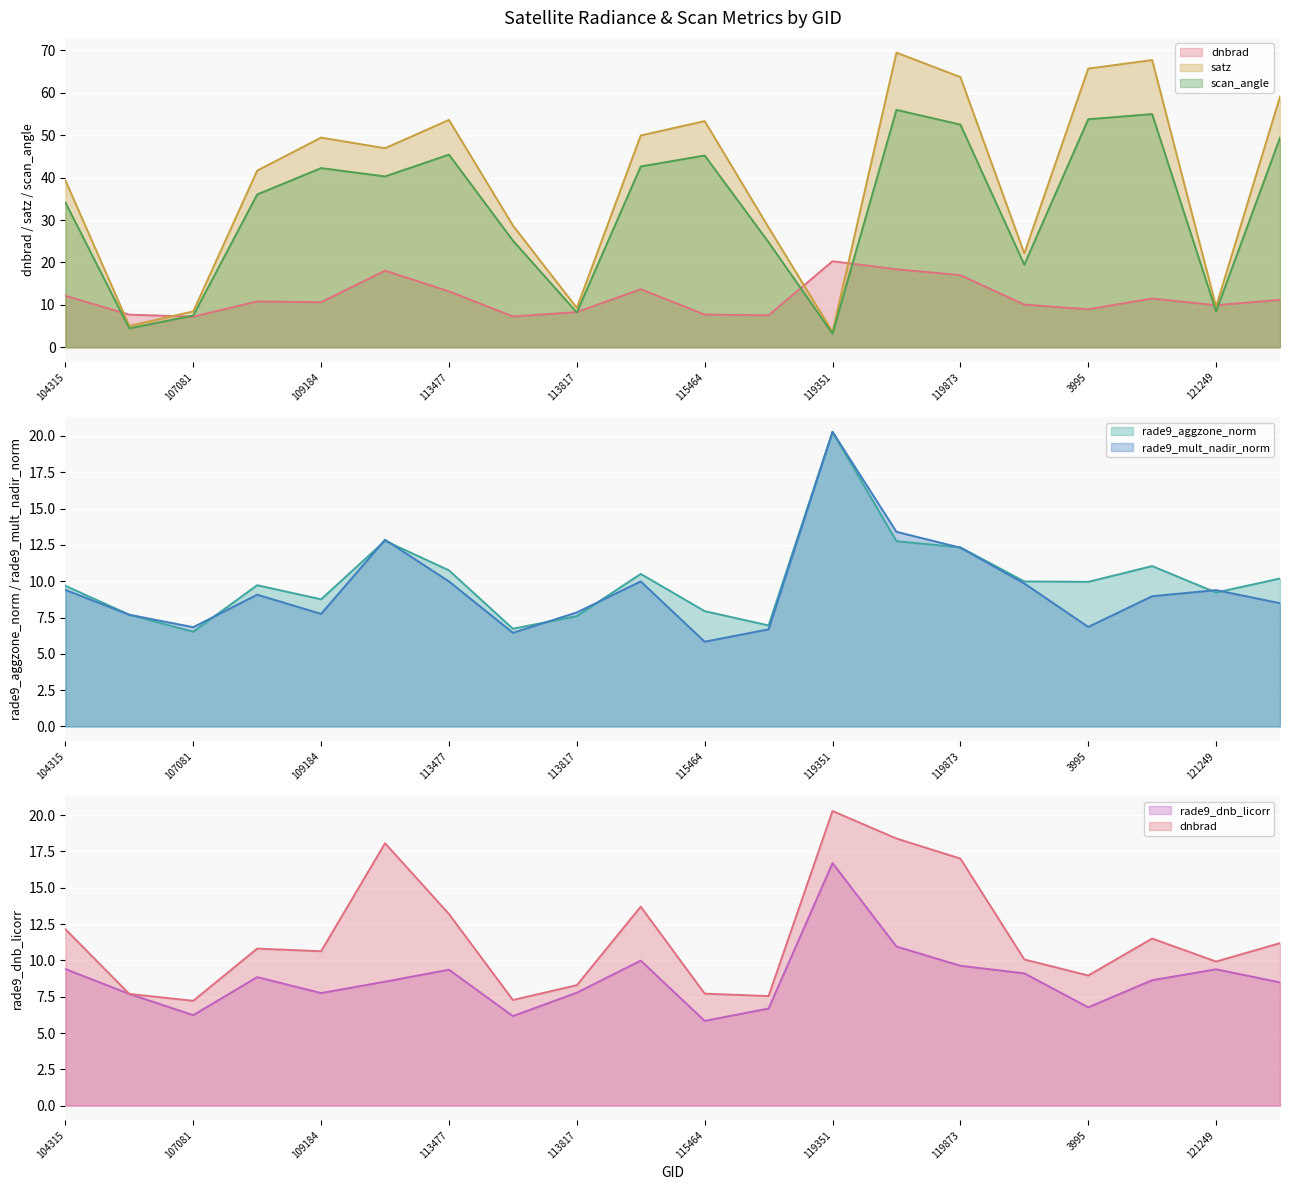

Reading left to right, transcribe all the data shown in this chart.

dnbrad: 104315=12.1	104431=7.7	107081=7.2	107253=10.8	109184=10.6	112622=18.1	113477=13.2	113644=7.3	113817=8.3	115226=13.7	115464=7.7	115591=7.5	119351=20.3	3797=18.4	119873=17.0	120388=10.1	3995=9.0	120740=11.5	121249=9.9	121771=11.2
satz: 104315=39.3	104431=5.0	107081=8.5	107253=41.6	109184=49.4	112622=46.9	113477=53.6	113644=28.7	113817=9.3	115226=49.9	115464=53.3	115591=28.2	119351=3.6	3797=69.4	119873=63.7	120388=22.1	3995=65.7	120740=67.7	121249=9.6	121771=59.1
scan_angle: 104315=34.1	104431=4.5	107081=7.5	107253=36.0	109184=42.2	112622=40.3	113477=45.4	113644=25.2	113817=8.2	115226=42.6	115464=45.2	115591=24.8	119351=3.2	3797=56.0	119873=52.5	120388=19.5	3995=53.7	120740=55.0	121249=8.5	121771=49.4
rade9_aggzone_norm: 104315=9.7	104431=7.7	107081=6.5	107253=9.7	109184=8.8	112622=12.8	113477=10.7	113644=6.7	113817=7.6	115226=10.5	115464=7.9	115591=7.0	119351=20.3	3797=12.8	119873=12.3	120388=10.0	3995=10.0	120740=11.0	121249=9.2	121771=10.2
rade9_mult_nadir_norm: 104315=9.4	104431=7.7	107081=6.8	107253=9.1	109184=7.7	112622=12.9	113477=10.0	113644=6.4	113817=7.8	115226=10.0	115464=5.8	115591=6.7	119351=20.3	3797=13.4	119873=12.3	120388=9.8	3995=6.9	120740=9.0	121249=9.4	121771=8.5
rade9_dnb_licorr: 104315=9.4	104431=7.7	107081=6.2	107253=8.8	109184=7.7	112622=8.5	113477=9.4	113644=6.2	113817=7.8	115226=10.0	115464=5.8	115591=6.7	119351=16.7	3797=11.0	119873=9.6	120388=9.1	3995=6.8	120740=8.6	121249=9.4	121771=8.5